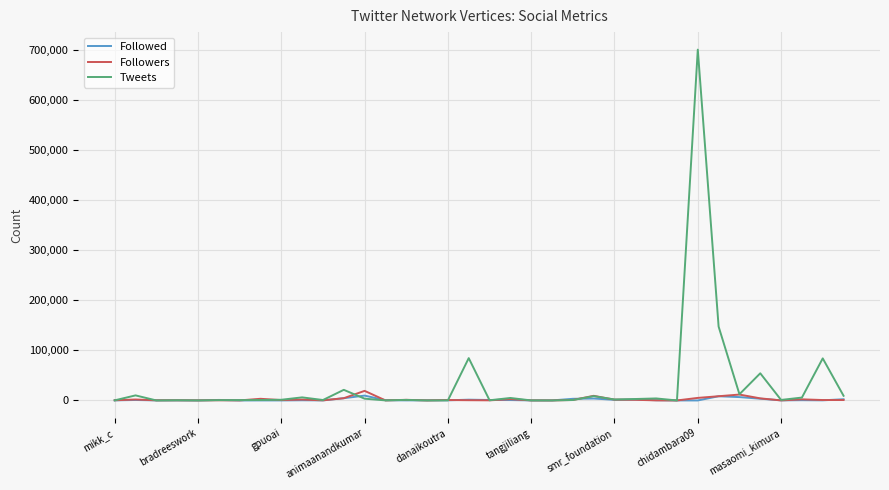

What is the greatest value displayed?

699923